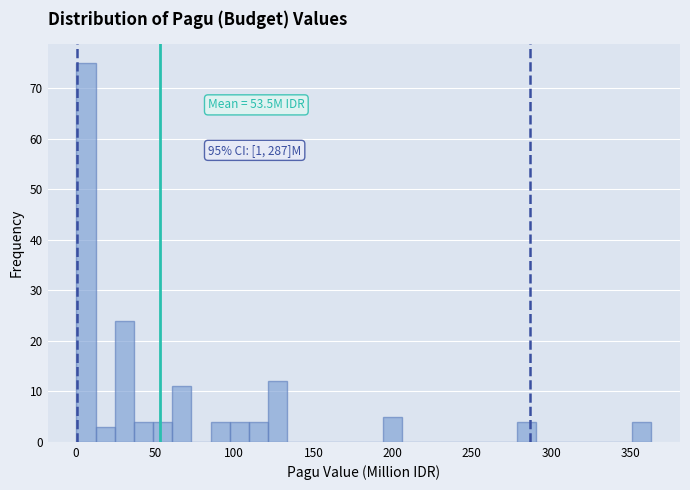

Read against the x-axis, roughly where is the centre of the tallest bar?

5